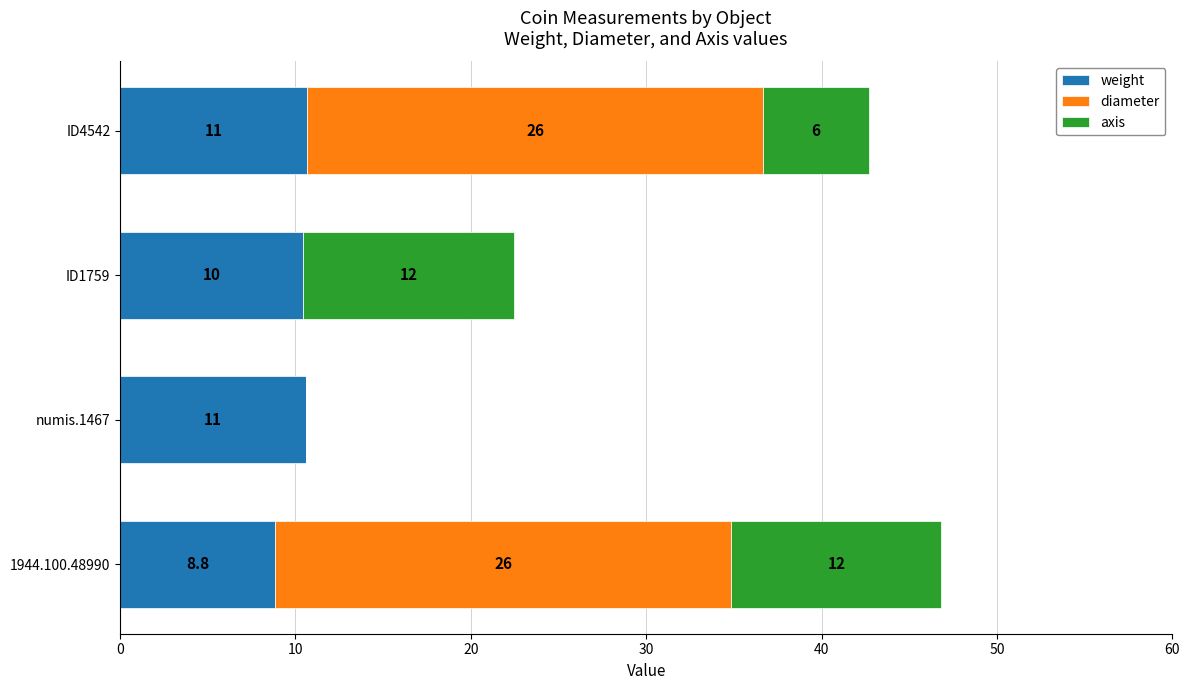

Where is weight nearest to the value 9?

1944.100.48990